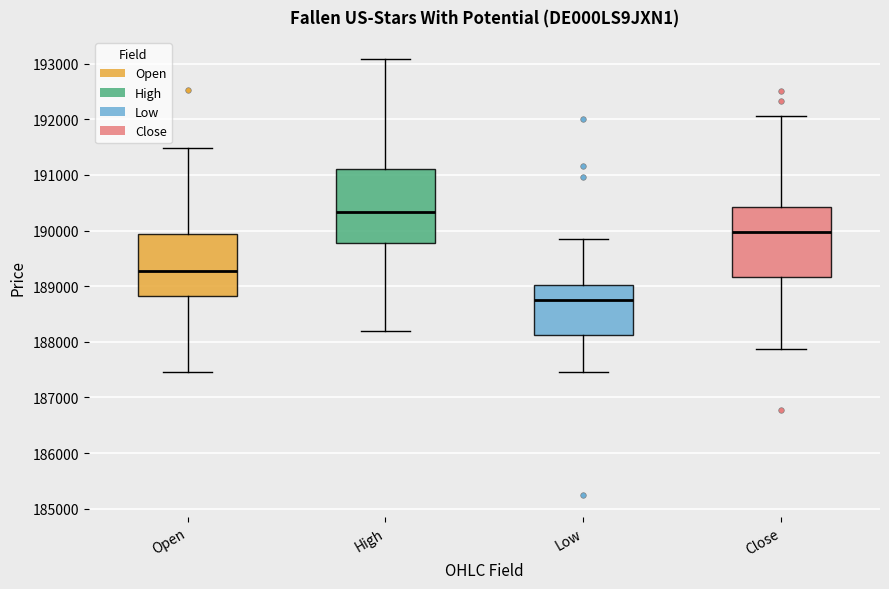

Reading left to right, read every box against the y-axis: the position of its median line, the range the box covers, and the ends of its whiskers. The values are not printed on the chart, so give them approximately, as read against the axis.

Open: median 189300, box 188800 to 189900, whiskers 187500 to 191500
High: median 190300, box 189800 to 191100, whiskers 188200 to 193100
Low: median 188800, box 188100 to 189000, whiskers 187500 to 189900
Close: median 190000, box 189200 to 190400, whiskers 187900 to 192100